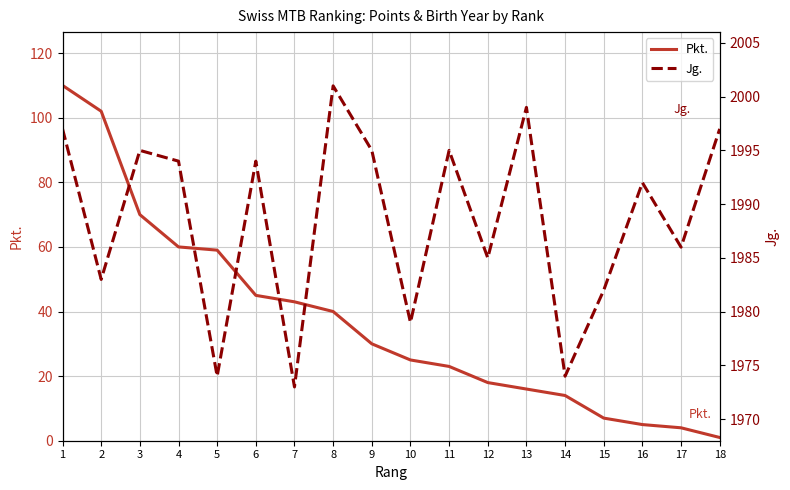

Rank the categories by Jg. value from highest to lowest.

8, 13, 1, 18, 3, 9, 11, 4, 6, 16, 17, 12, 2, 15, 10, 5, 14, 7